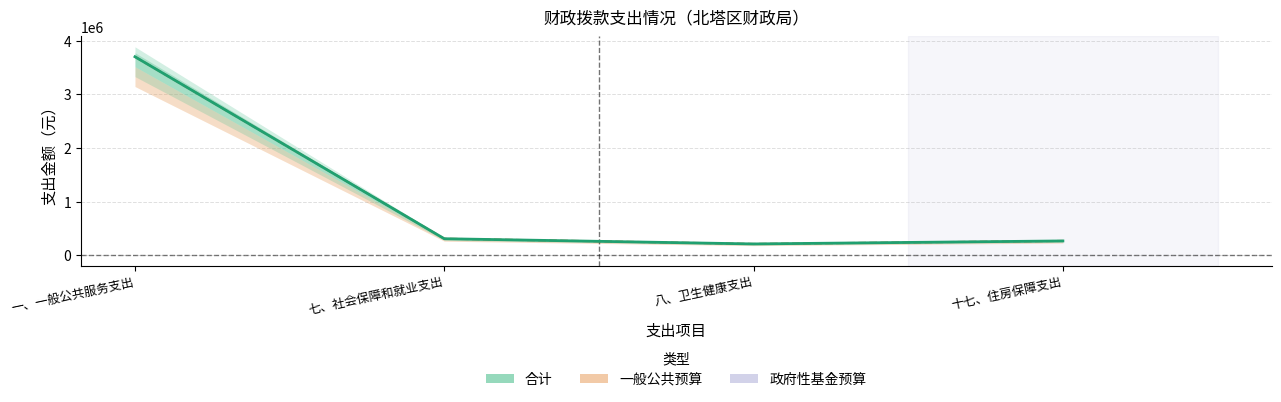

True or false: 合计 has a value of 505343 at 七、社会保障和就业支出.

False